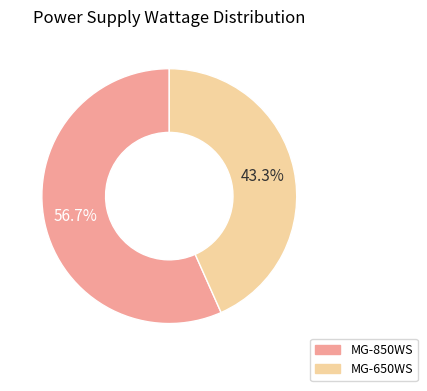

To the nearest percent, what is the difference between the largest and smallest slice percentages?

13%